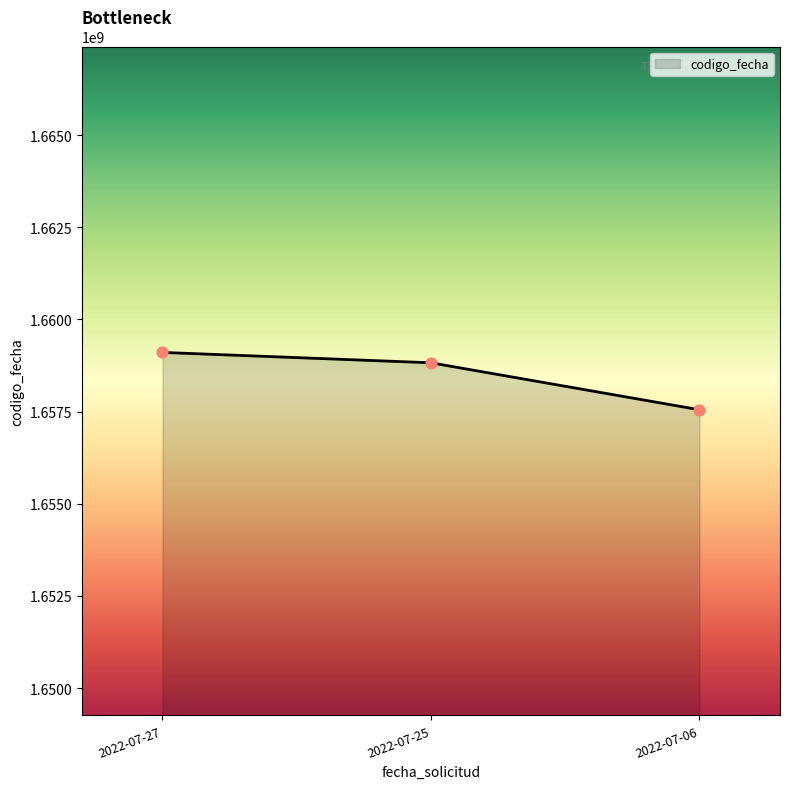

What is the ratio of the value at 2022-07-06 to the value at 2022-07-27?

1.0